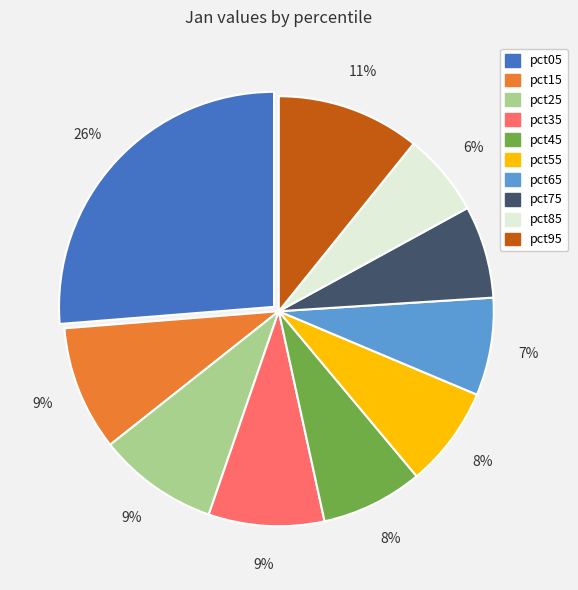

True or false: pct05 accounts for 15% of the total.

False